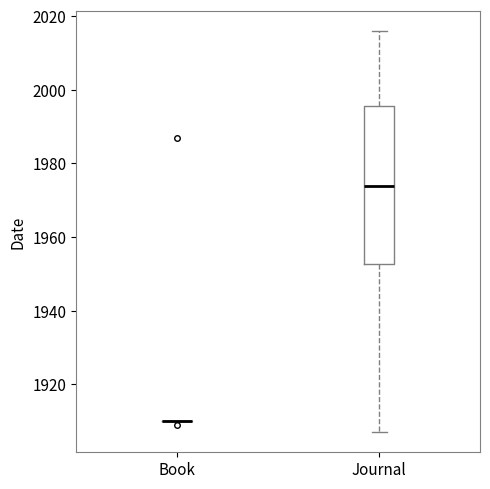

Reading left to right, transcribe this box plot: for each box, give where its median line is, the range the box spans, and where its two whiskers end, as read against the y-axis. The values are not printed on the chart, so give them approximately, as read against the axis.

Book: box collapsed to a line at 1910, whiskers 1910 to 1910
Journal: median 1974, box 1952 to 1996, whiskers 1908 to 2016